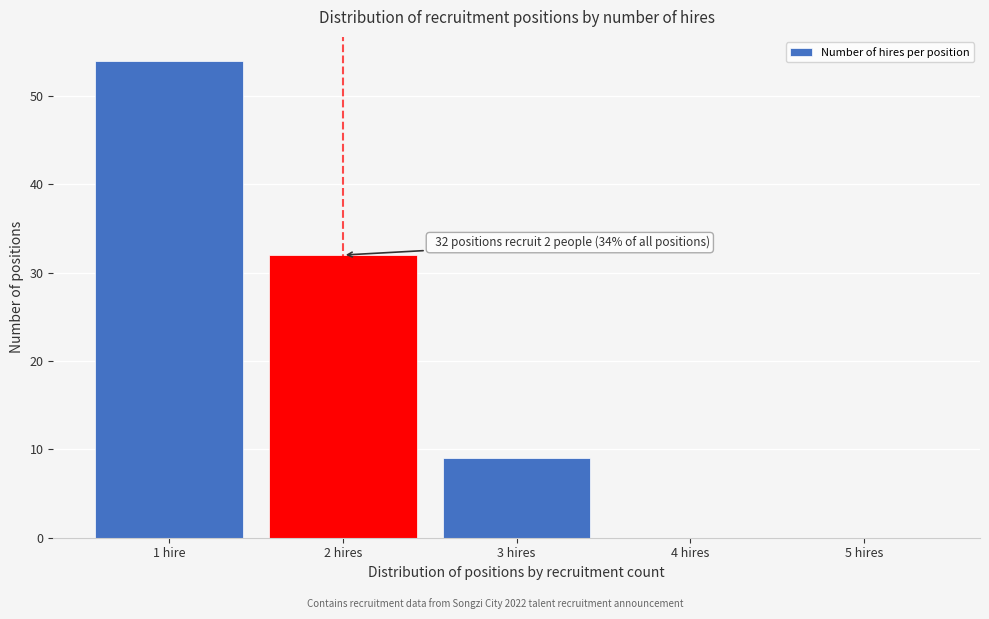

Reading right to left, list all the values displayed in this chart.

5 hires=0	4 hires=0	3 hires=9	2 hires=32	1 hire=54